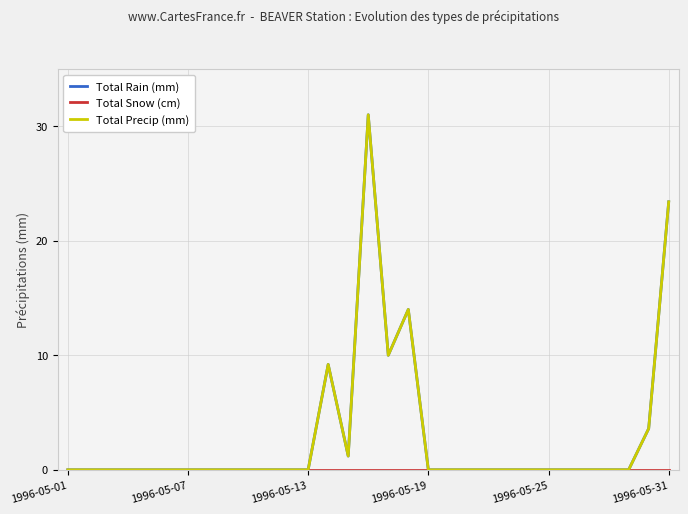

Does the chart have visible grid lines?

Yes